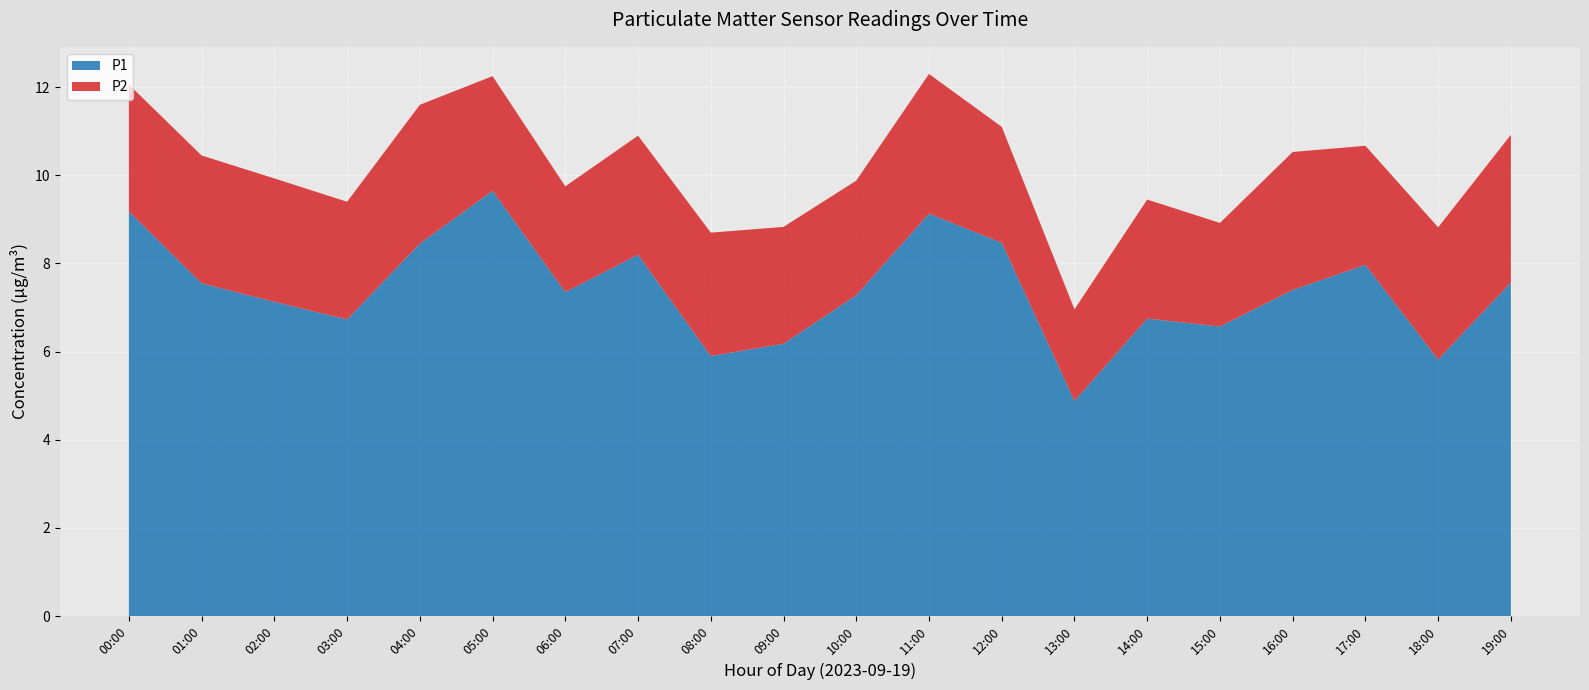

Reading right to left, what are all the values shown in this chart?

P1: 7.6	5.8	8.0	7.4	6.6	6.8	4.9	8.5	9.1	7.3	6.2	5.9	8.2	7.3	9.7	8.4	6.7	7.1	7.5	9.2
P2: 3.4	3.0	2.7	3.1	2.4	2.7	2.1	2.6	3.2	2.6	2.6	2.8	2.7	2.4	2.6	3.1	2.7	2.8	2.9	2.9